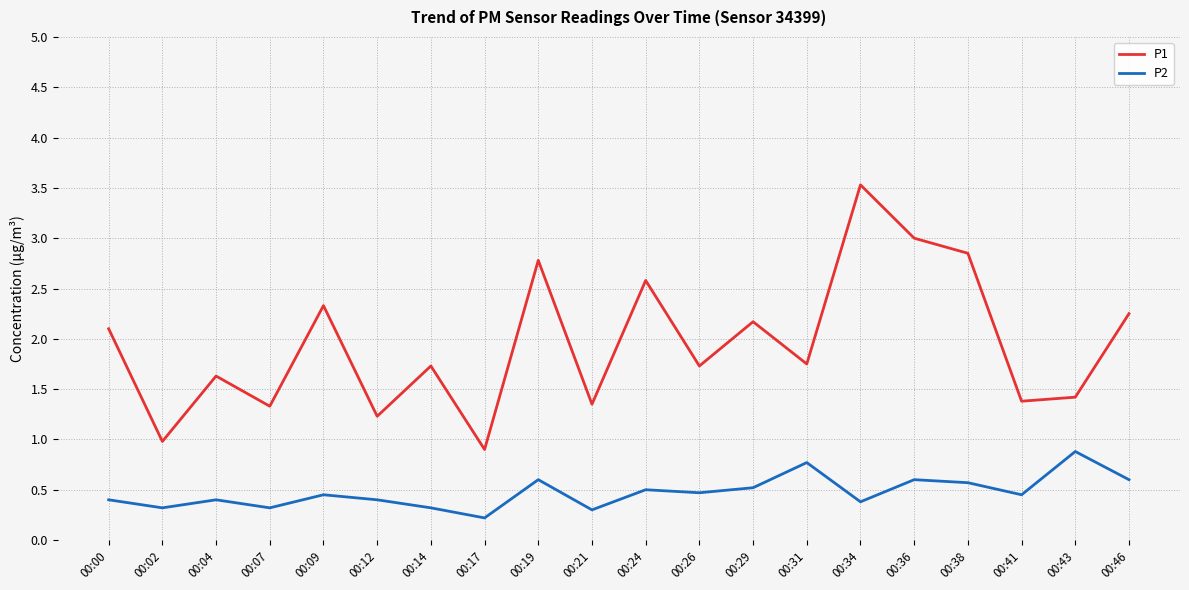

What are all the series names shown in the legend?

P1, P2